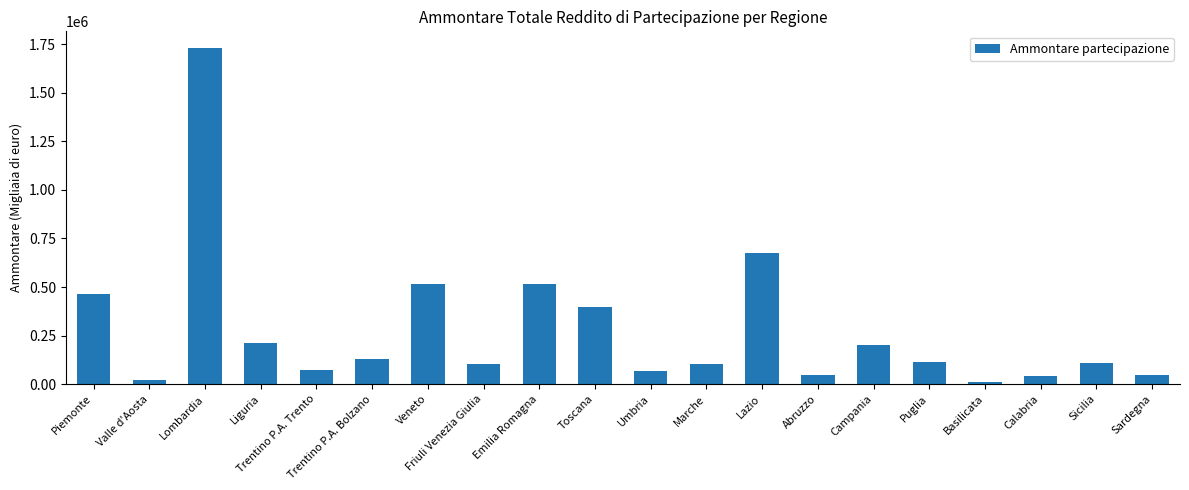

Which category has the highest value across all series?

Lombardia